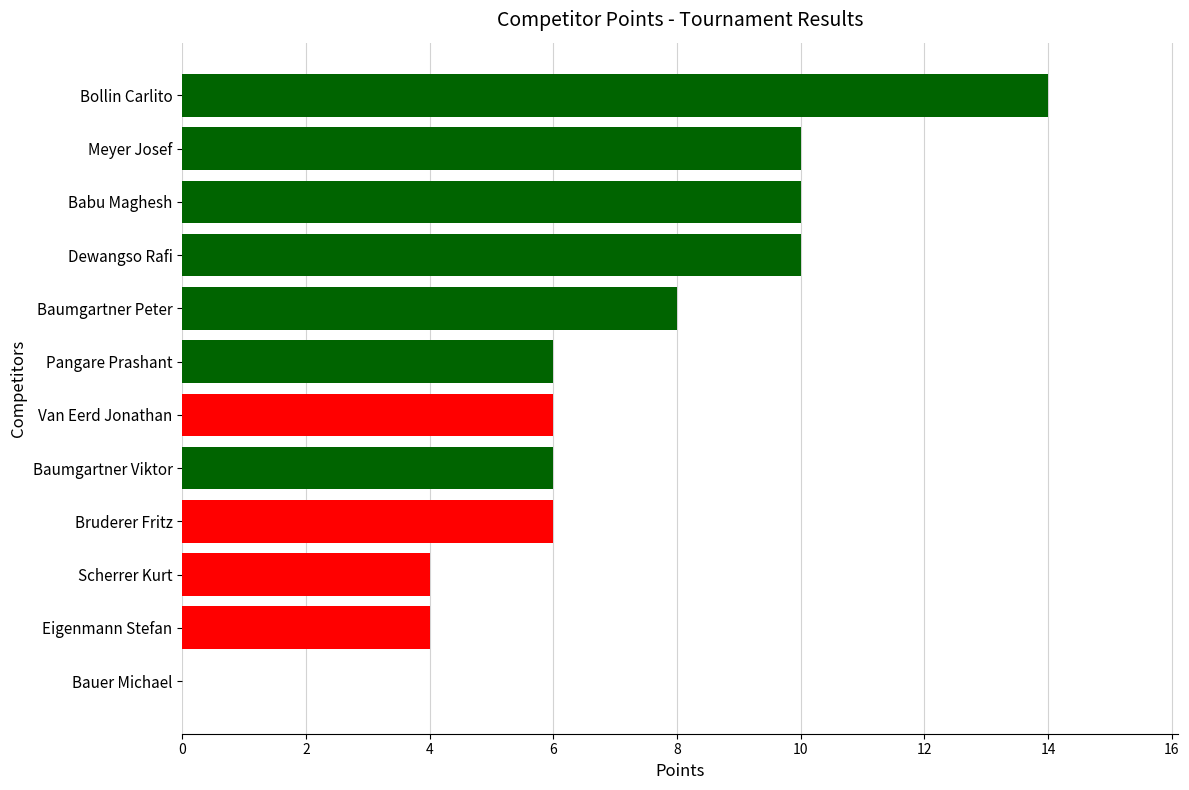

What is the ratio of the value at Pangare Prashant to the value at Bollin Carlito?

0.4